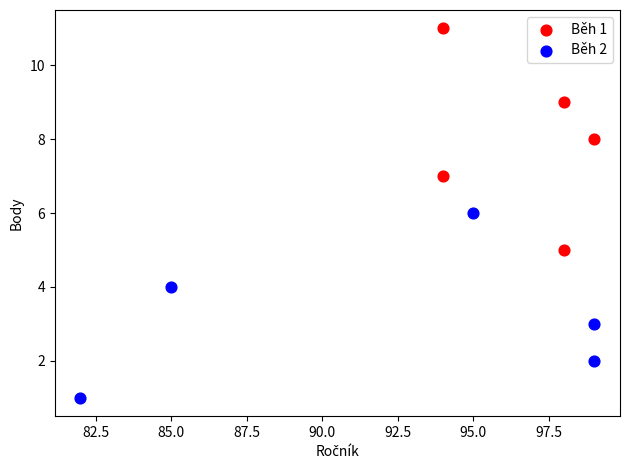

Which series reaches the minimum Y coordinate?

Běh 2